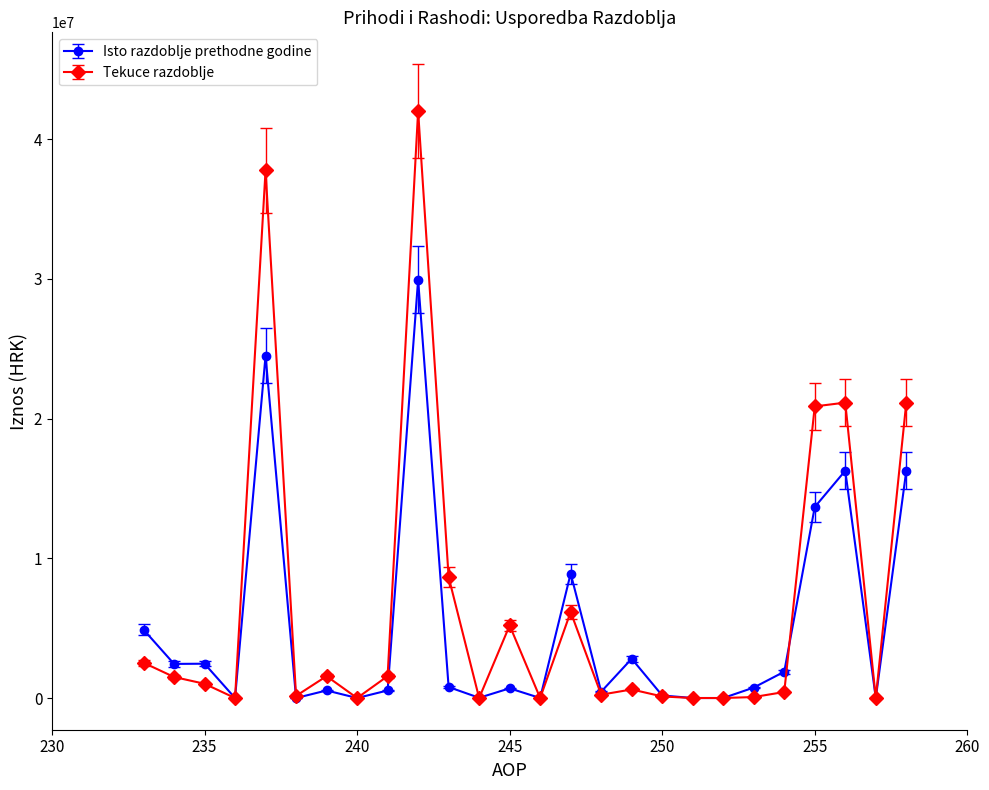

What is the maximum value shown in the chart?

42023890.4